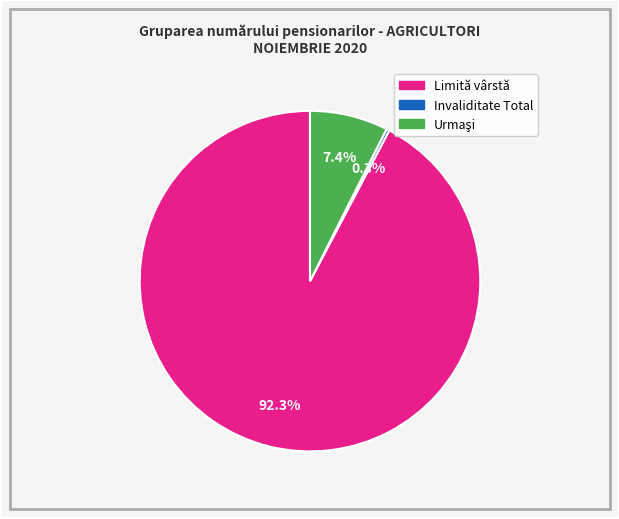

What is the total percentage of Limită vârstă and Invaliditate Total?

92.6%